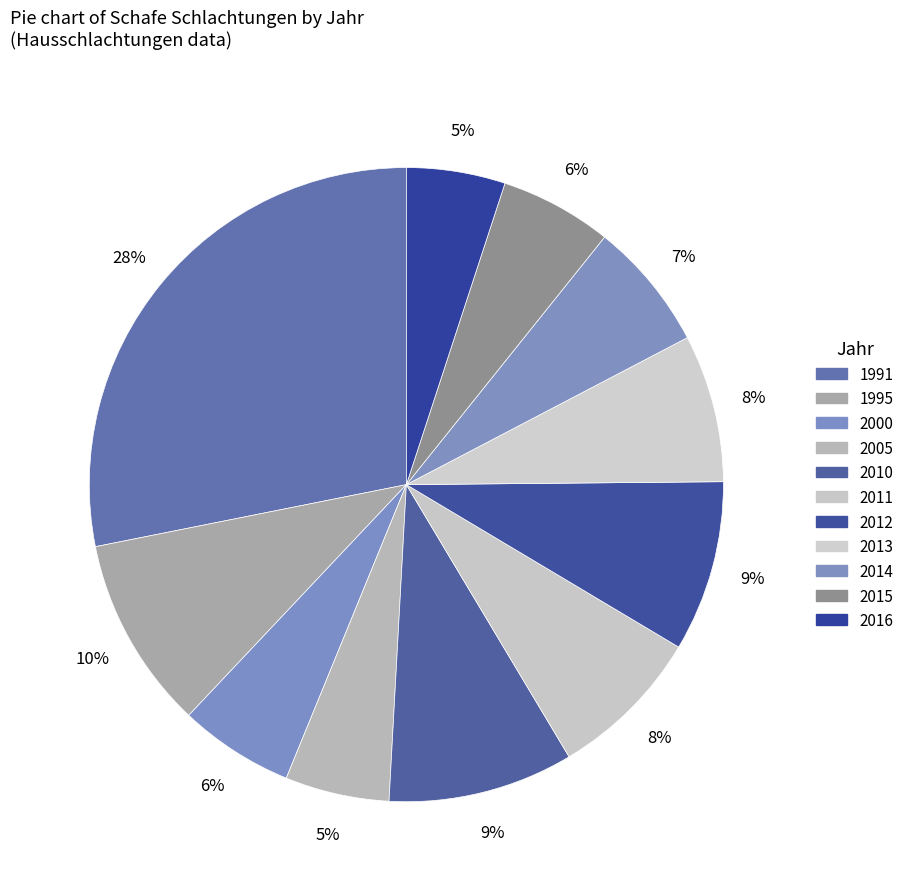

Does any single category account for the majority?

No